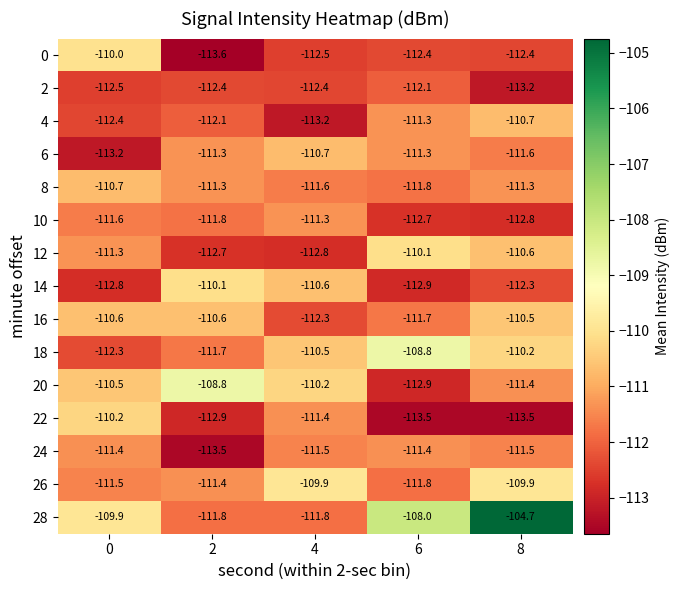

What is the spread (max minus min) of values at 8?

8.8